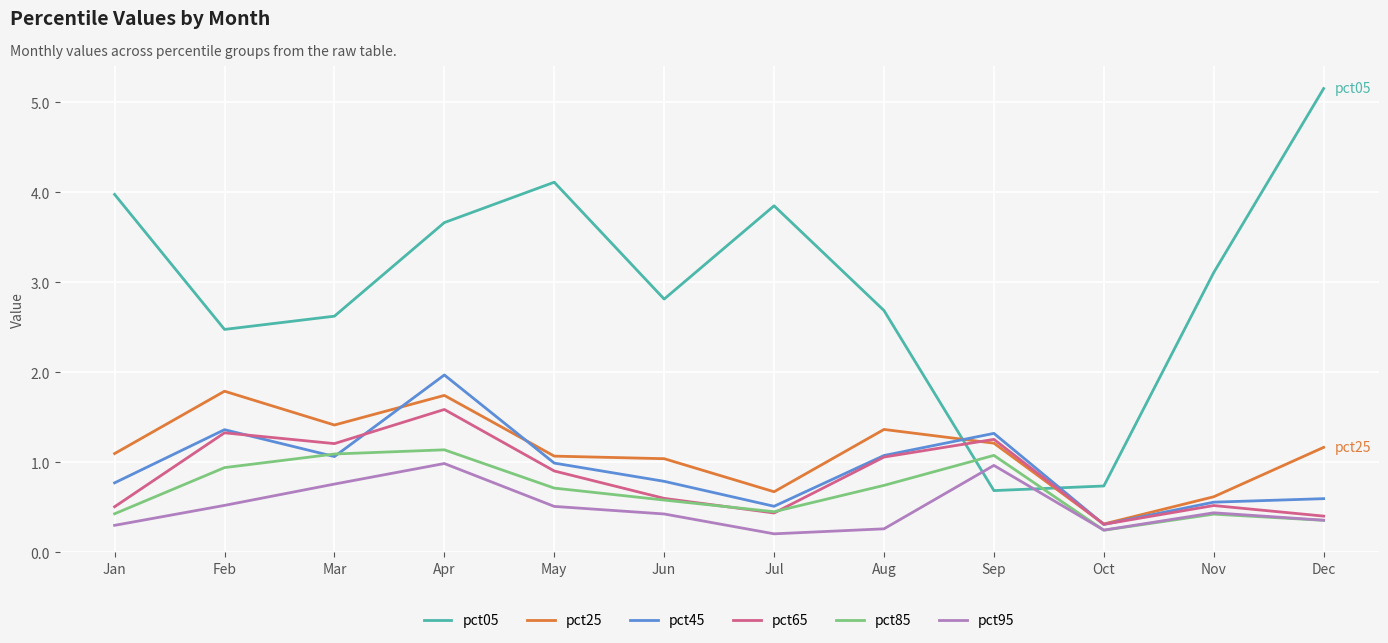

Between Feb and Mar, which series saw the biggest shift?

pct25